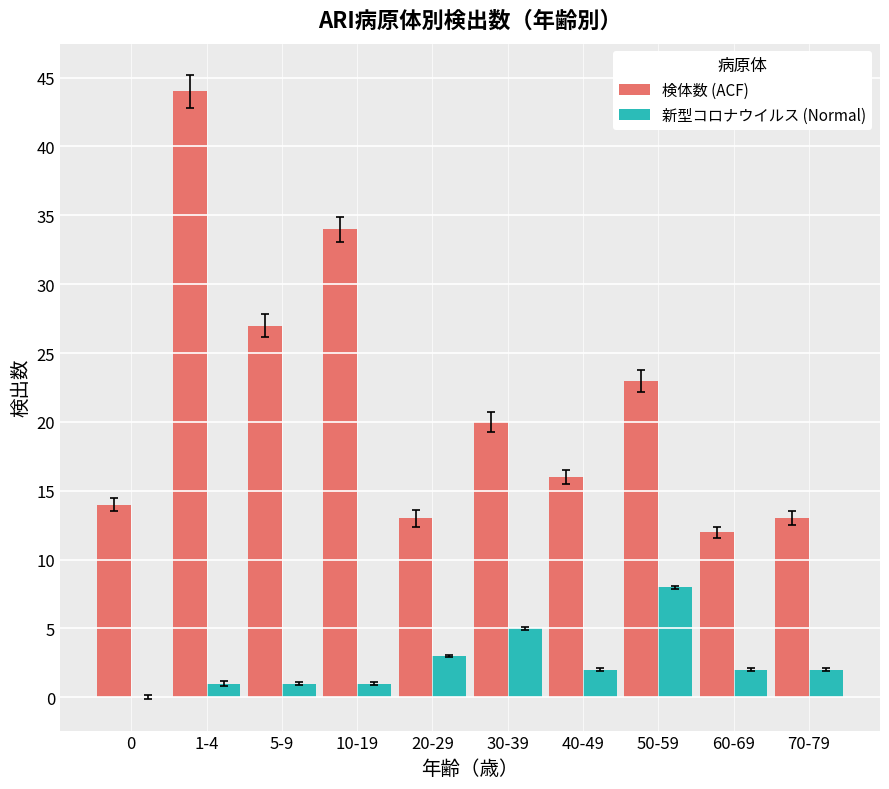

Where does the 新型コロナウイルス (Normal) series first go above 2?

20-29